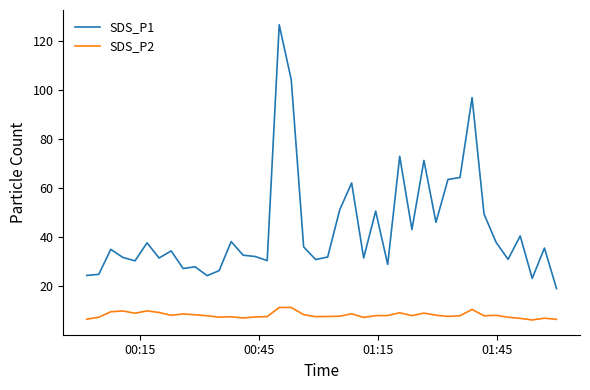

Which series has the largest range (max minus min)?

SDS_P1